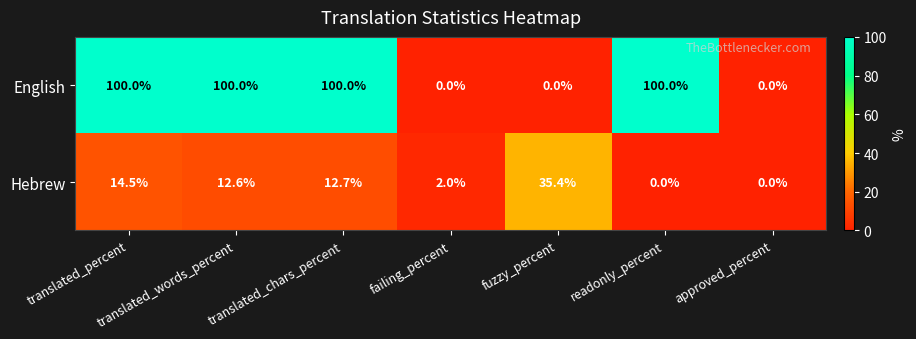

Which series has the largest total across all categories?

English